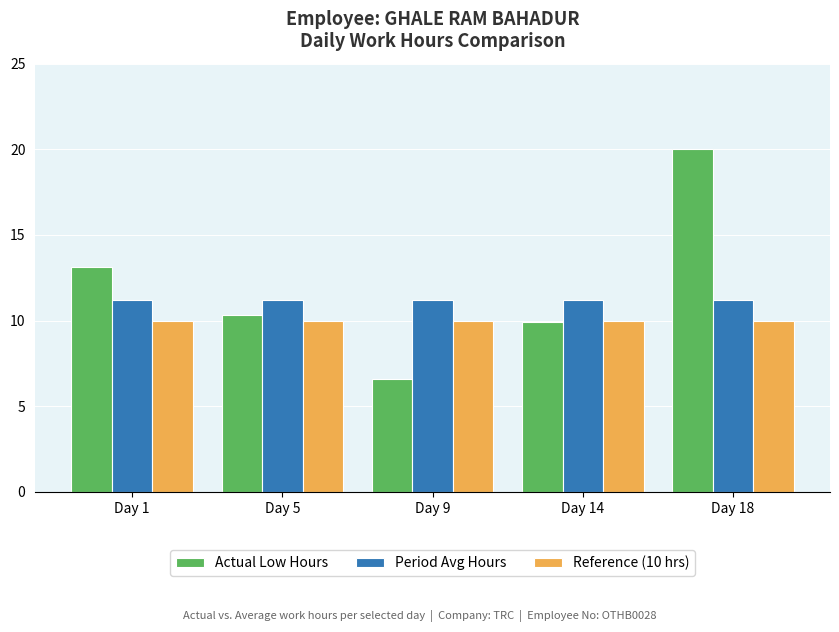

The value of Actual Low Hours at Day 18 is 27.4. True or false?

False